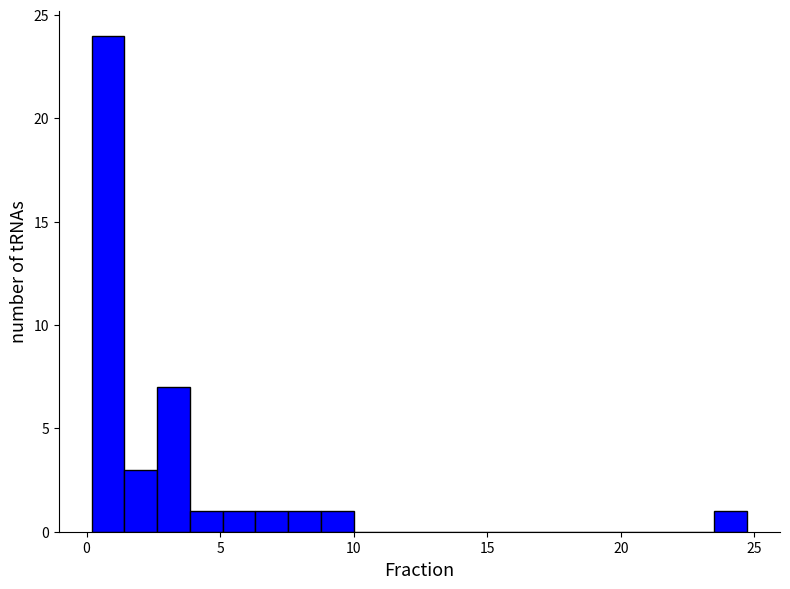

Read against the x-axis, roughly where is the centre of the tallest bar?

1.0